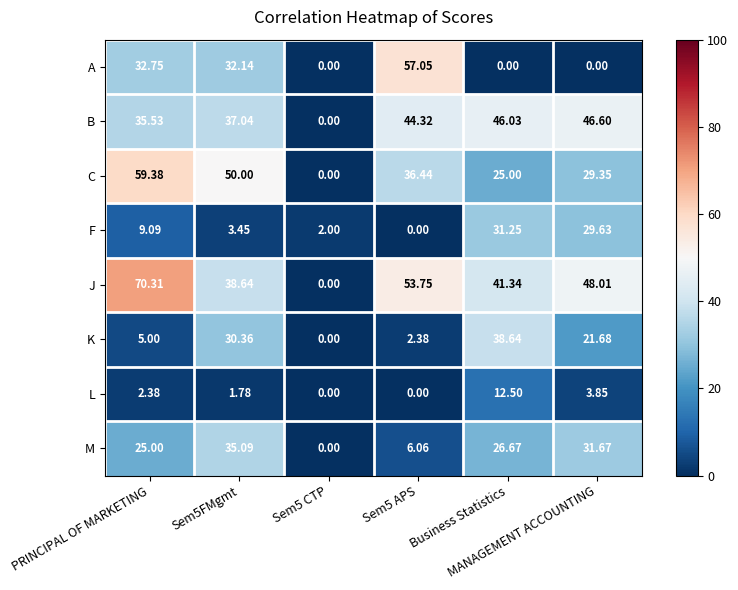

Between Sem5 CTP and MANAGEMENT ACCOUNTING, which series saw the biggest shift?

J